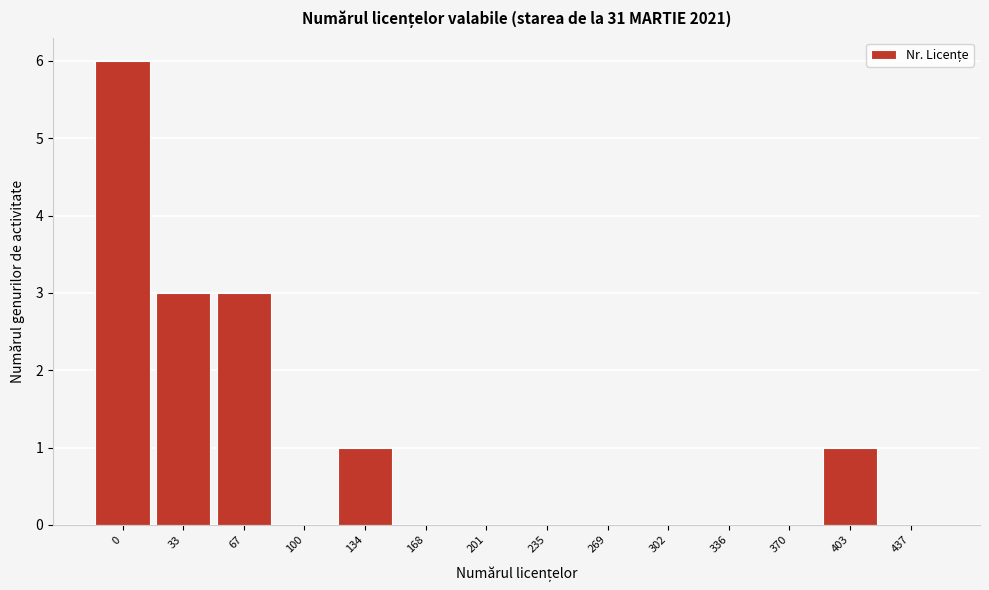

Reading left to right, transcribe all the data shown in this chart.

0=6	33=3	67=3	100=0	134=1	168=0	201=0	235=0	269=0	302=0	336=0	370=0	403=1	437=0